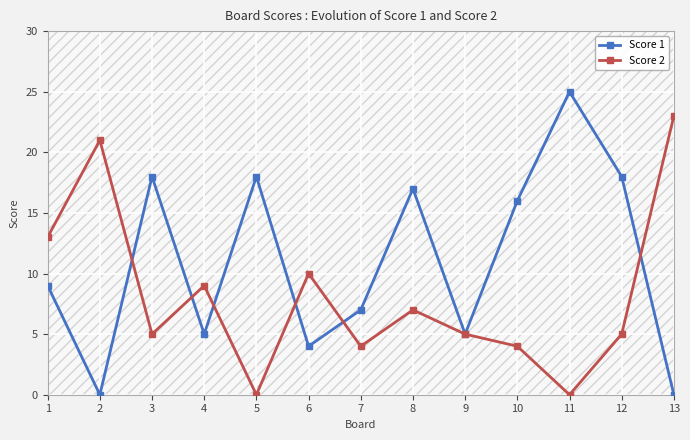

How many interior local peaks does the Score 1 series have?

4